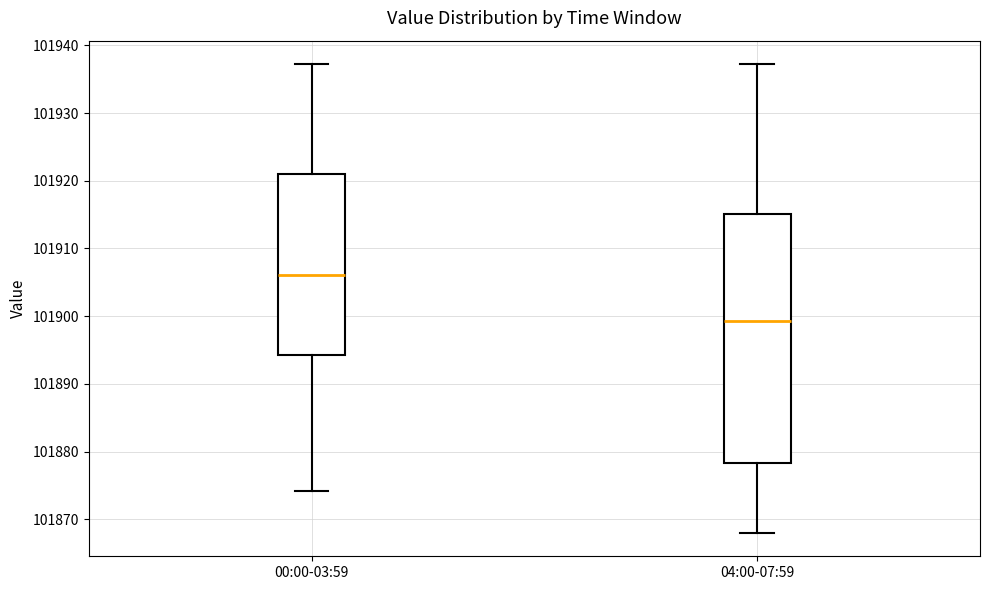

Reading left to right, read every box against the y-axis: the position of its median line, the range the box covers, and the ends of its whiskers. The values are not printed on the chart, so give them approximately, as read against the axis.

00:00-03:59: median 101906, box 101894 to 101921, whiskers 101874 to 101937
04:00-07:59: median 101899, box 101878 to 101915, whiskers 101868 to 101937